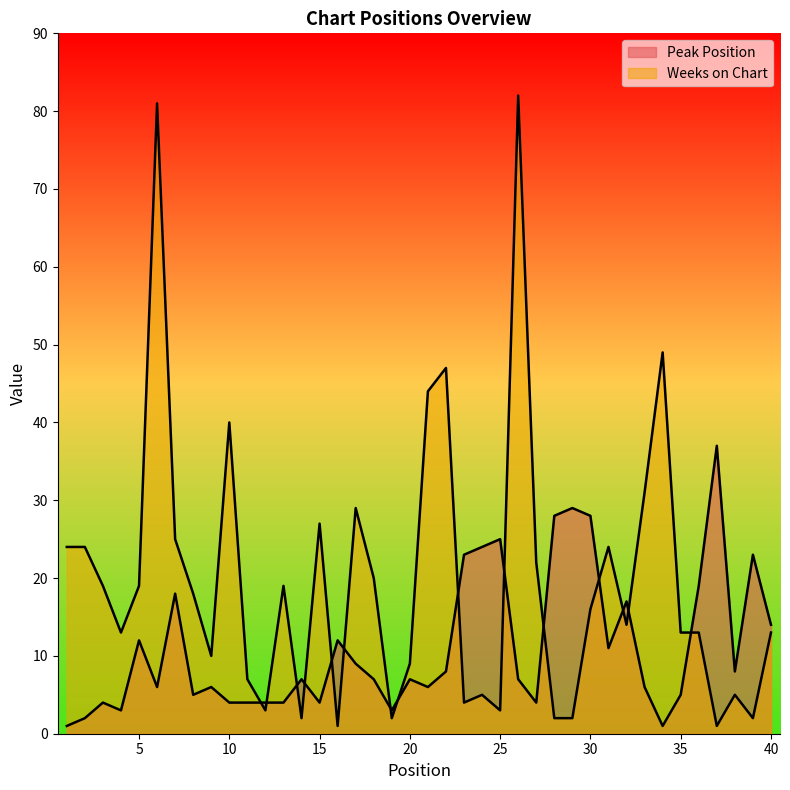

Is it true that Peak Position equals 3 at 4?

True